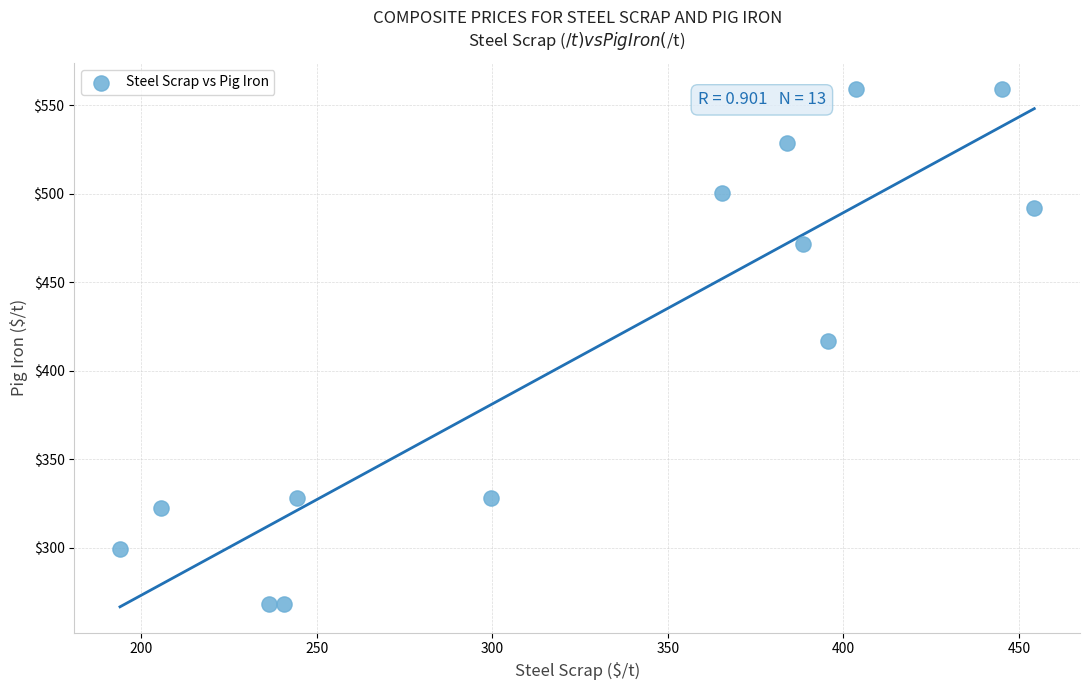

What is the range of Y values (max minus min)?

291.0